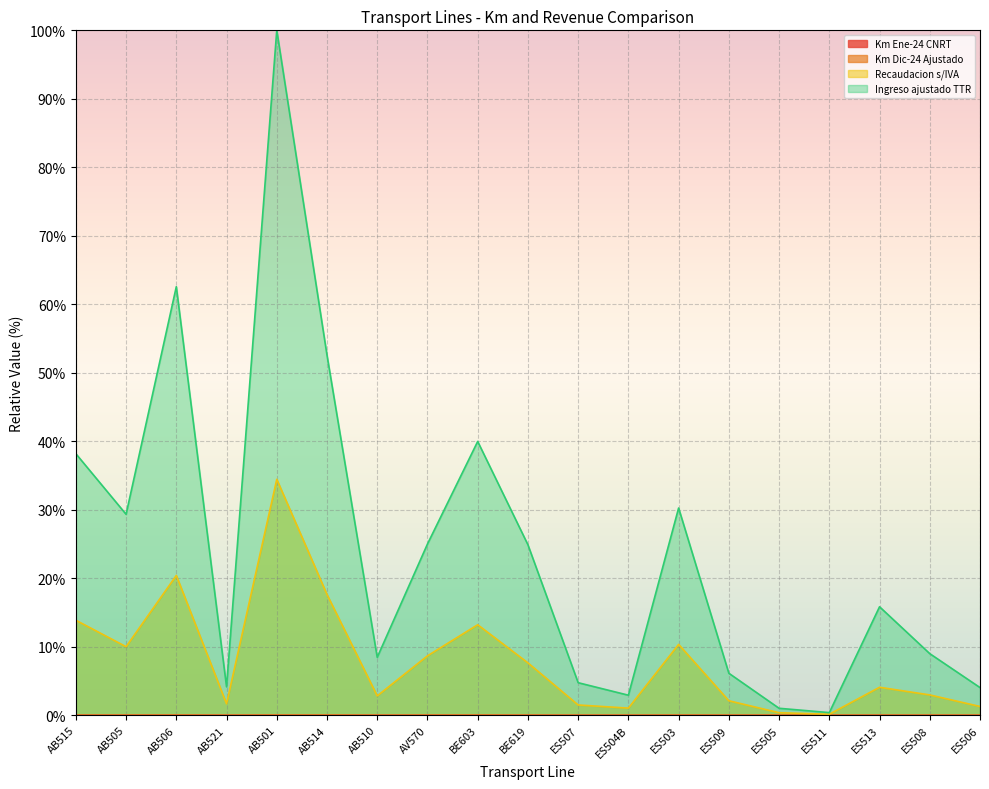

How many lines are shown in the chart?

4